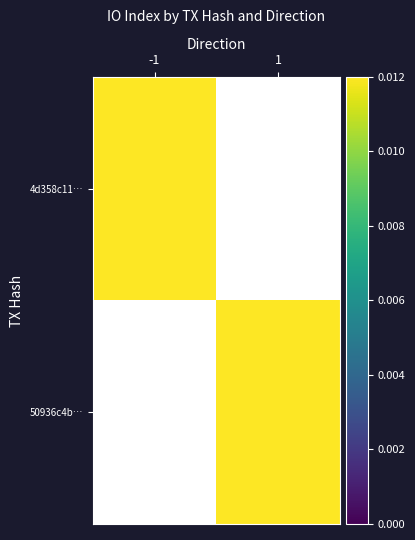

At which label is 4d358c11… closest to 55?

-1